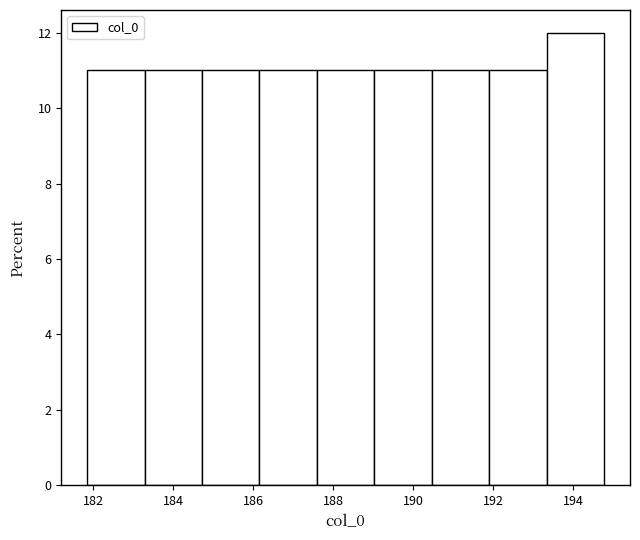

Over which range of the x-axis is the bar tallest?

193.4 to 194.8